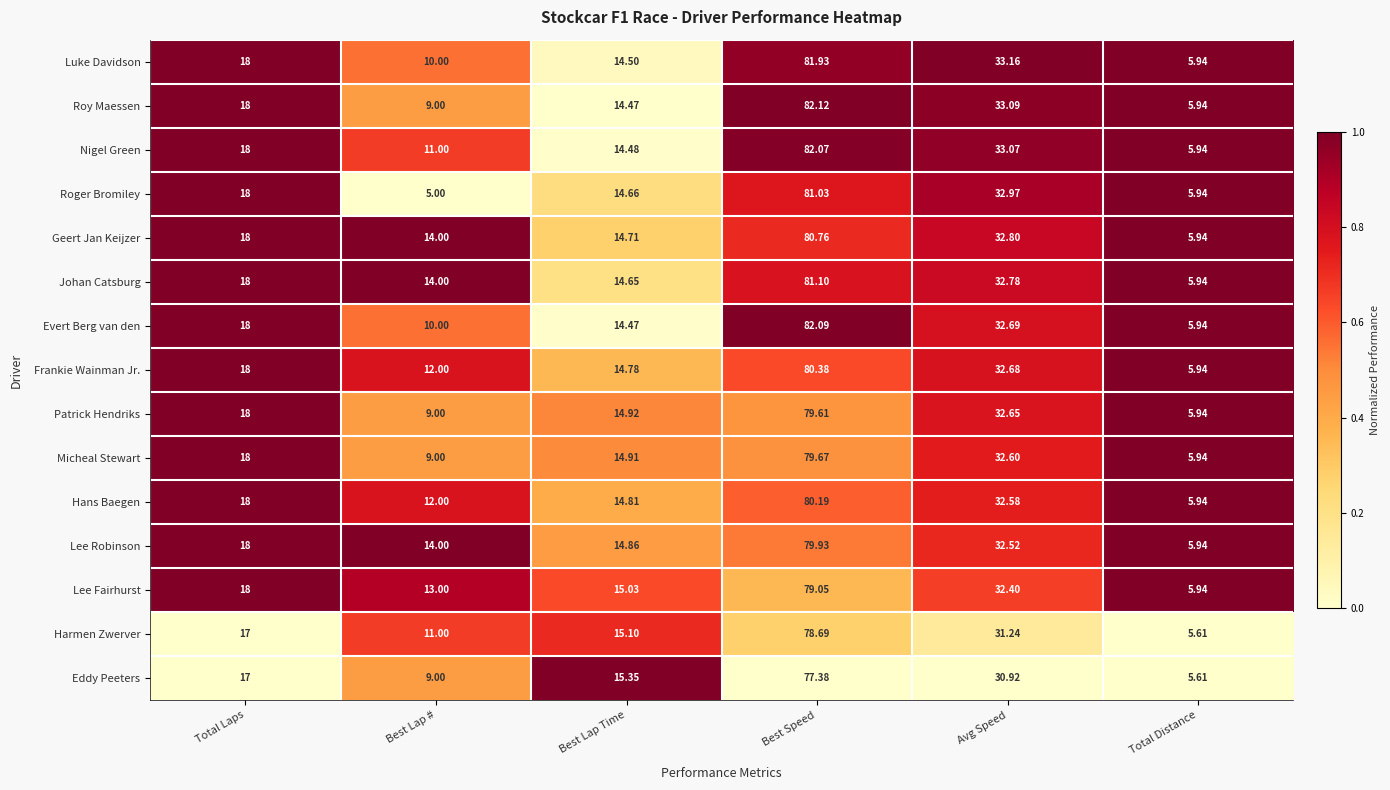

Rank the series by their maximum value, from highest to lowest.

Roy Maessen, Evert Berg van den, Nigel Green, Luke Davidson, Johan Catsburg, Roger Bromiley, Geert Jan Keijzer, Frankie Wainman Jr., Hans Baegen, Lee Robinson, Micheal Stewart, Patrick Hendriks, Lee Fairhurst, Harmen Zwerver, Eddy Peeters